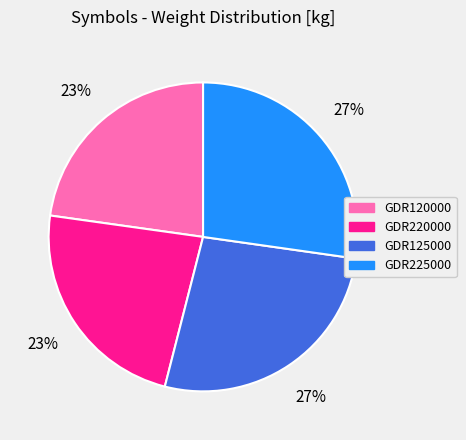

To the nearest percent, what percentage of the pie is GDR220000?

23%